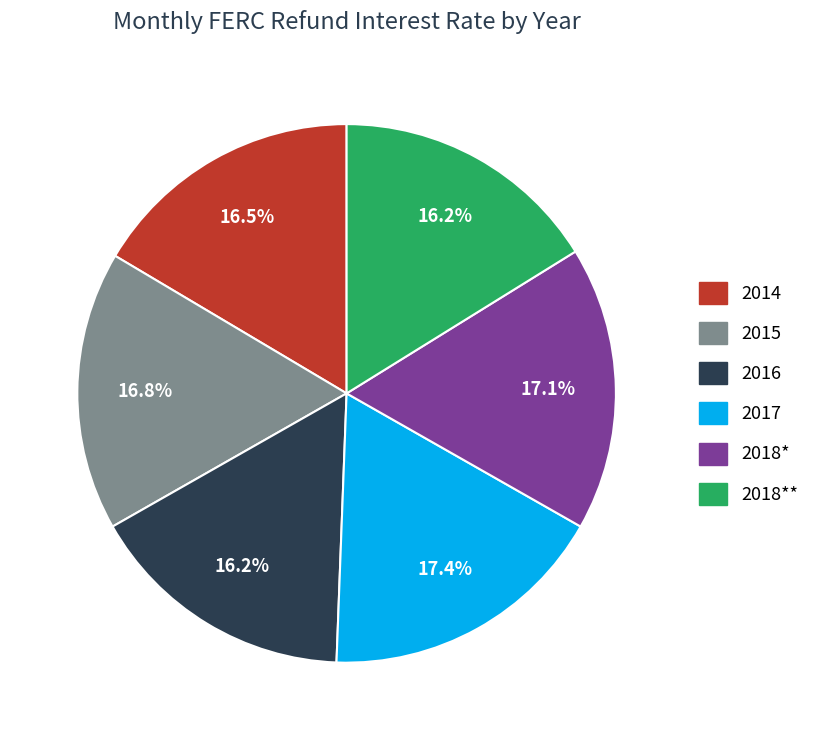

Is there any slice that represents more than half of the pie?

No